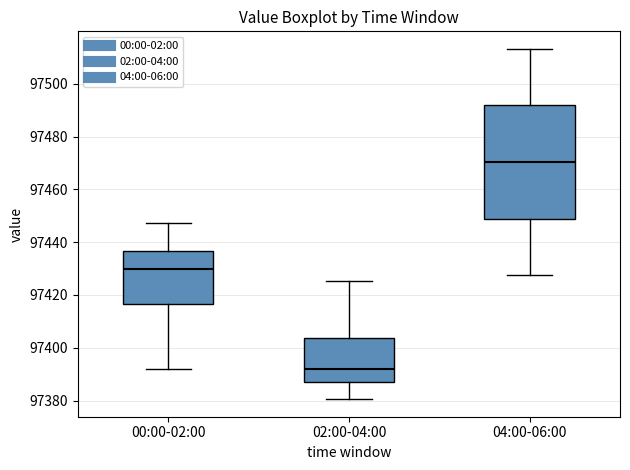

Reading left to right, read every box against the y-axis: the position of its median line, the range the box covers, and the ends of its whiskers. The values are not printed on the chart, so give them approximately, as read against the axis.

00:00-02:00: median 97430, box 97416 to 97436, whiskers 97392 to 97448
02:00-04:00: median 97392, box 97388 to 97404, whiskers 97380 to 97426
04:00-06:00: median 97470, box 97448 to 97492, whiskers 97428 to 97514